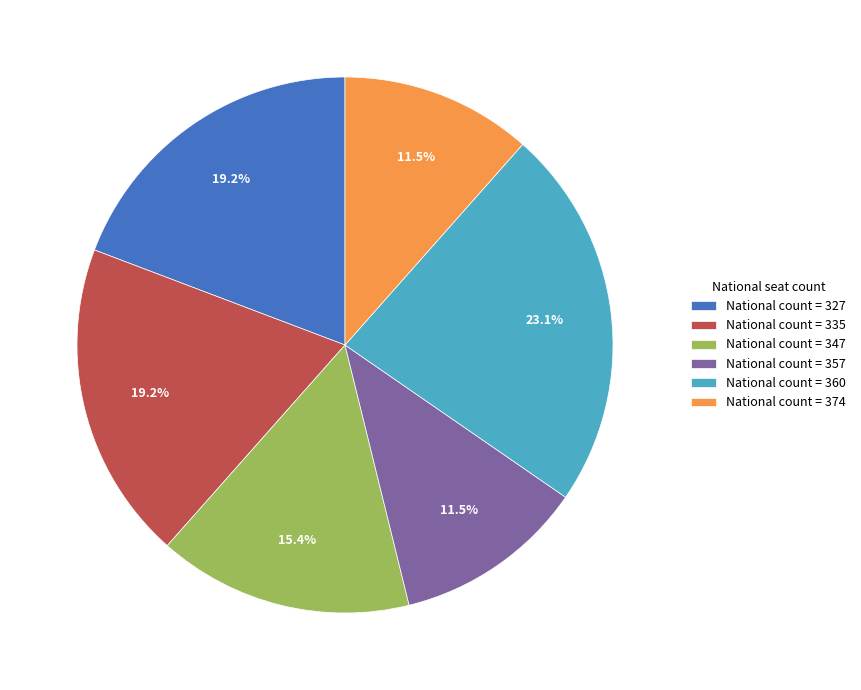

Which category has the biggest portion of the pie?

National count = 360